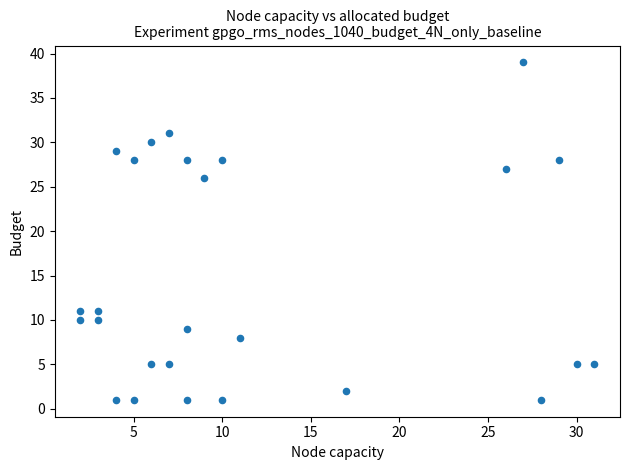

What Y value in the scatter plot is closest to 20?

26